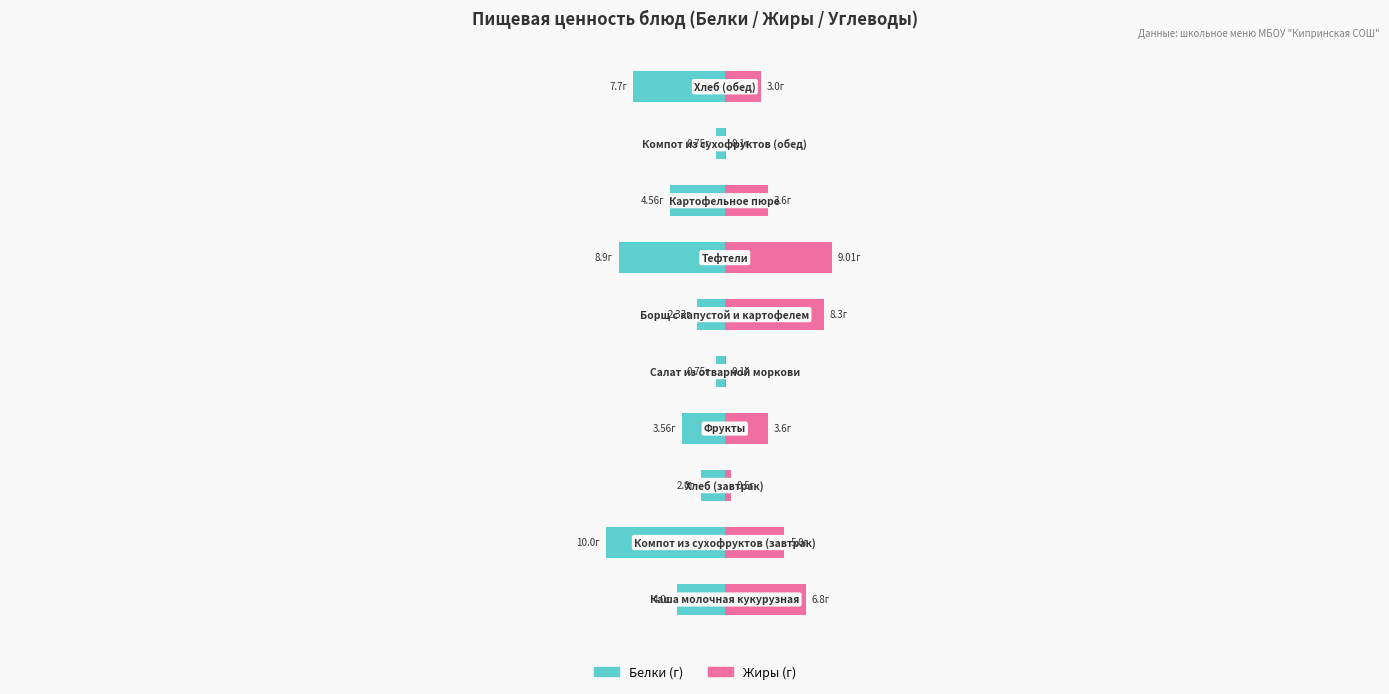

How many values in the Жиры series are below 3?

3